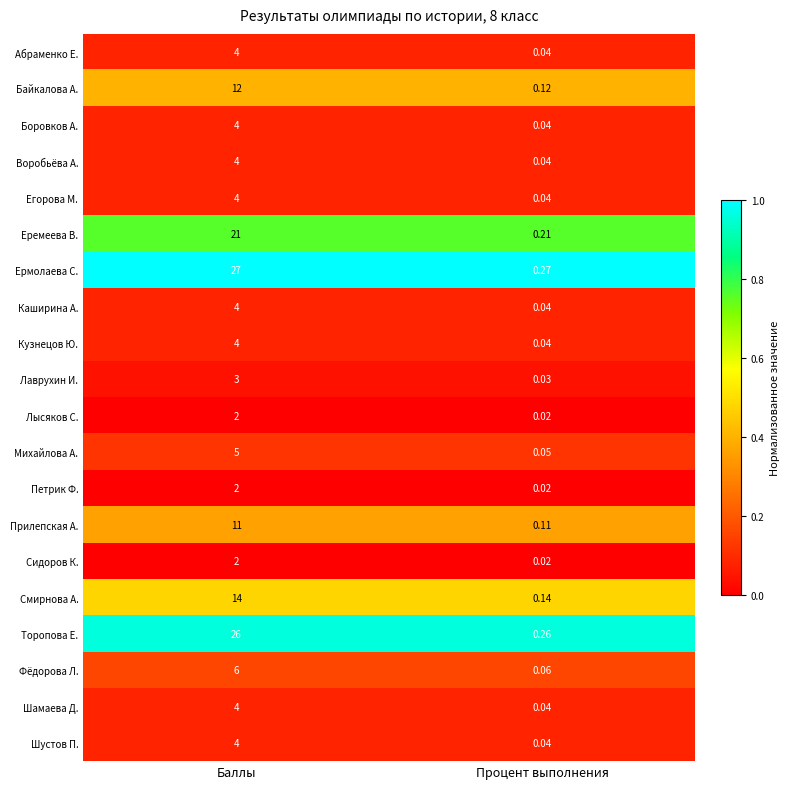

At which label is Еремеева В. closest to 10?

Процент выполнения